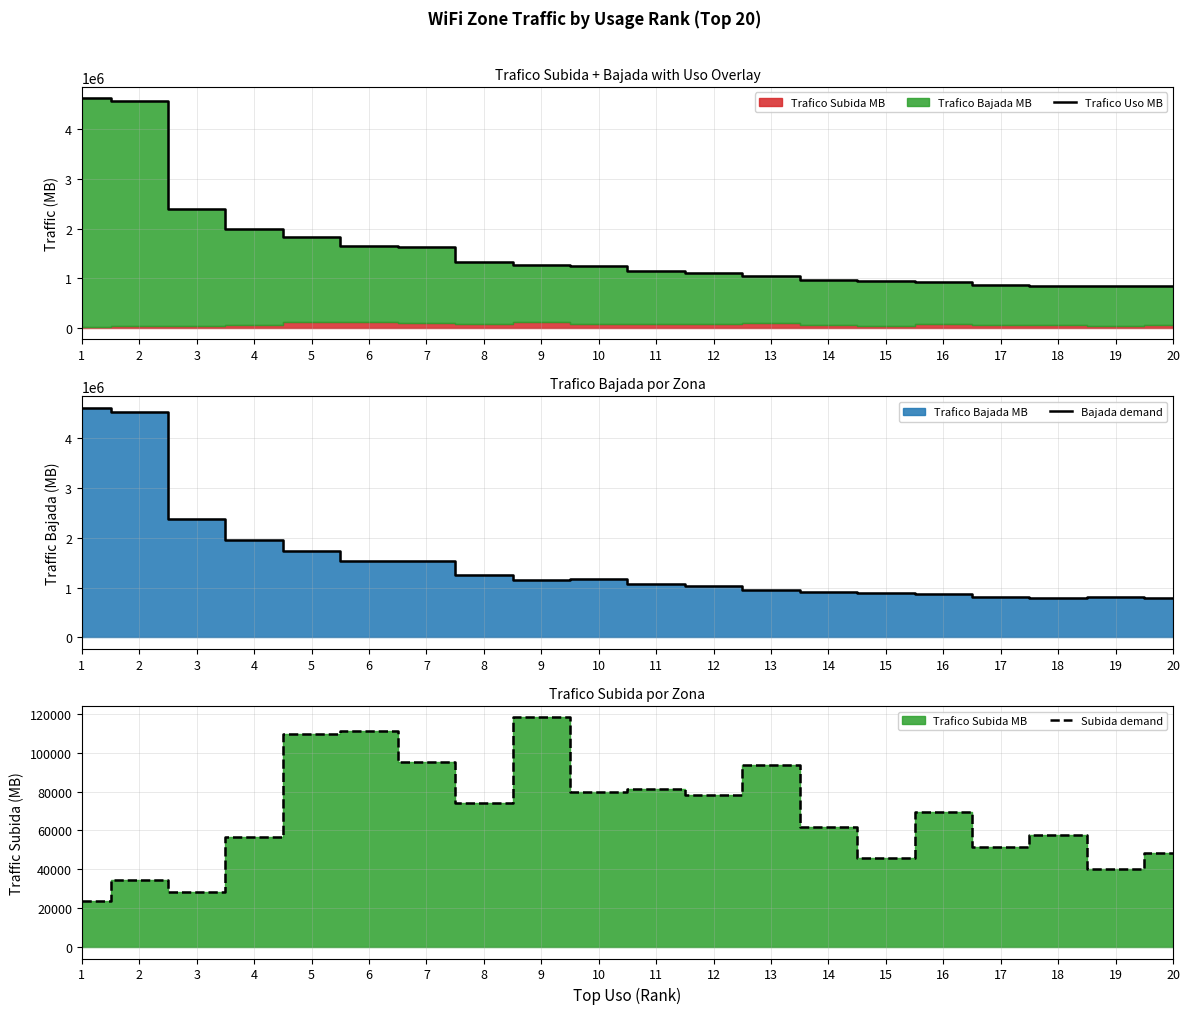

At which label is Subida demand closest to 70947?

16